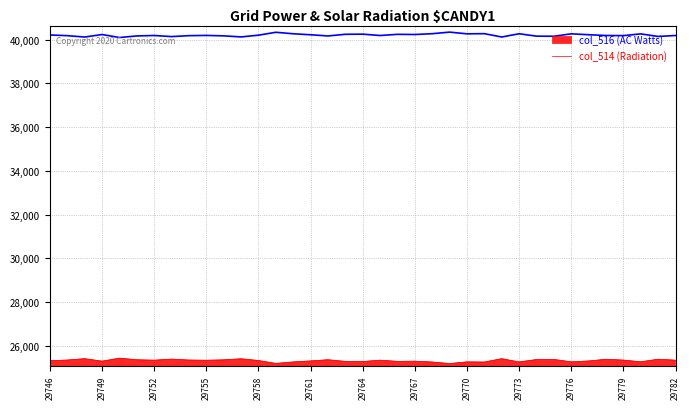

Does the chart have visible grid lines?

Yes